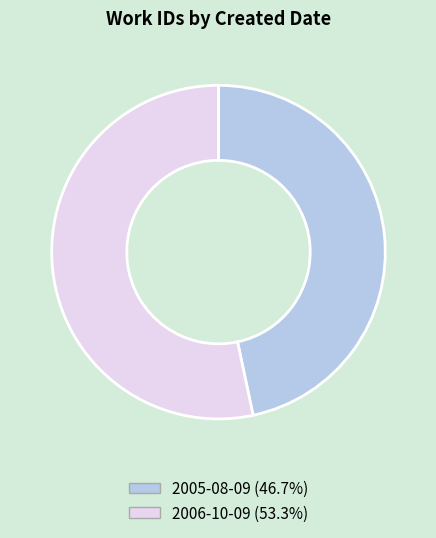

What is the ratio of the value at 2005-08-09 (46.7%) to the value at 2006-10-09 (53.3%)?

0.9